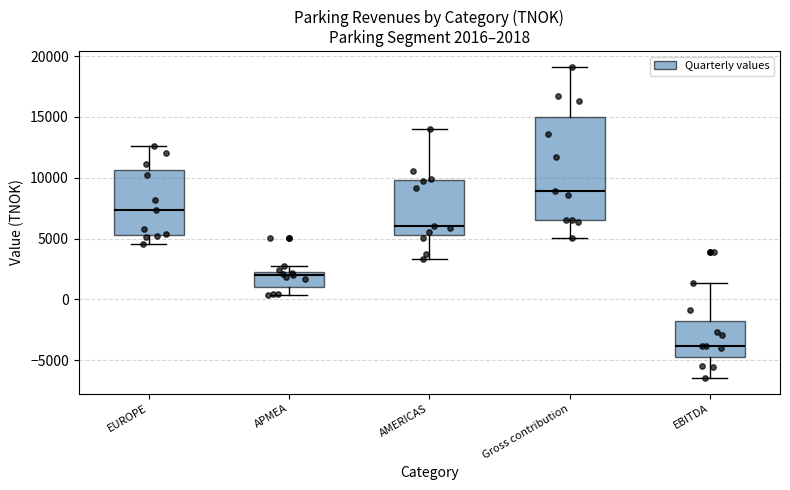

Comparing the boxes themselves (not the whiskers), which one is the tallest?

Gross contribution